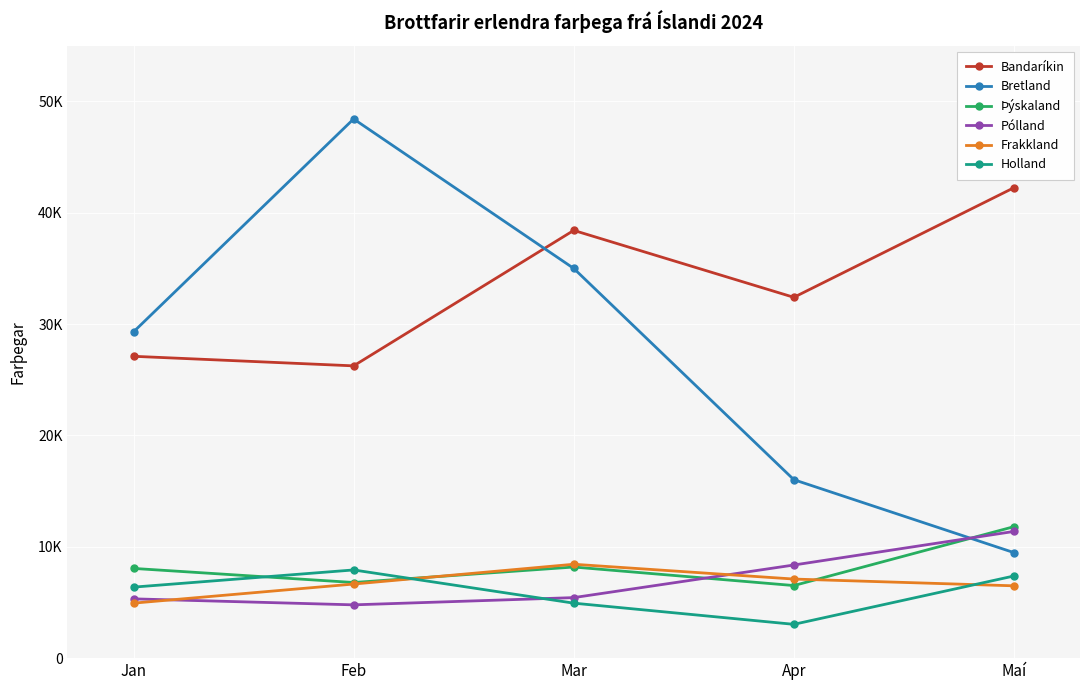

At Jan, list the series in order from smallest to largest.

Frakkland, Pólland, Holland, Þýskaland, Bandaríkin, Bretland